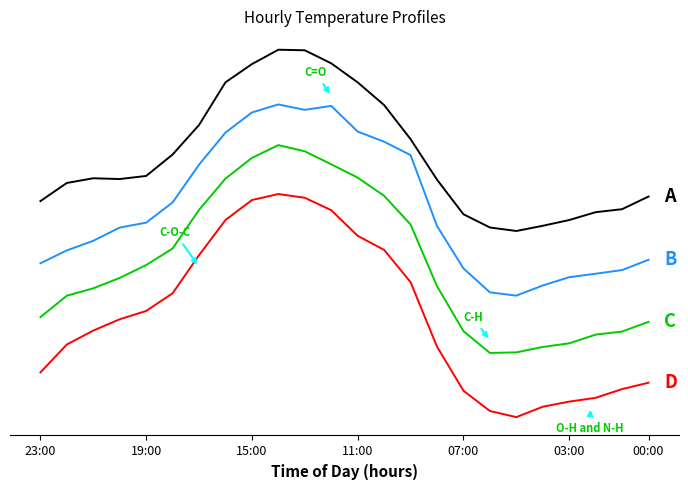

True or false: B and D cross at least once.

False